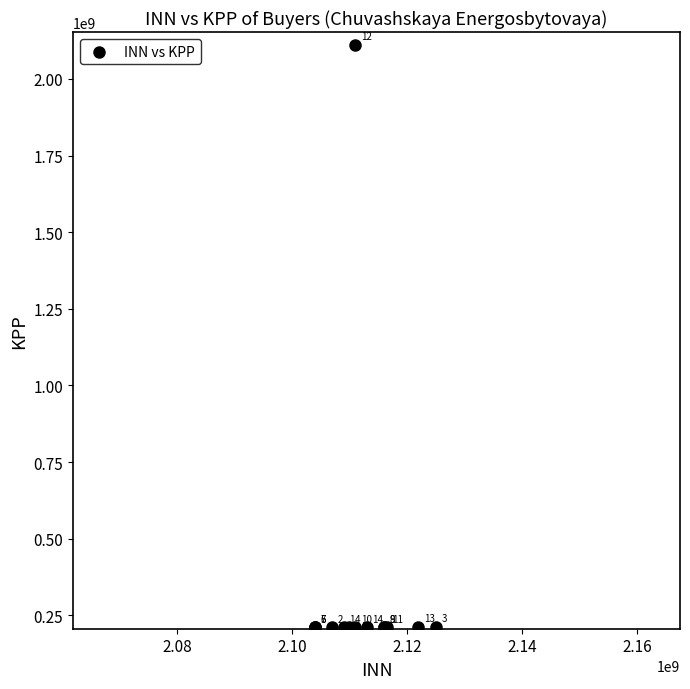

What Y value in the scatter plot is closest to 1160701788?

212501001